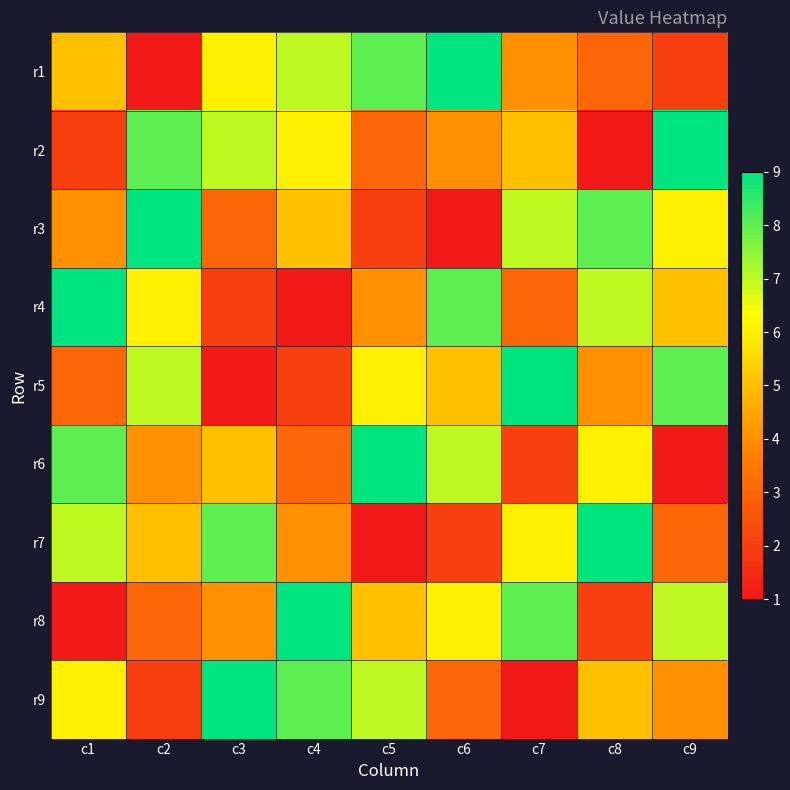

Between c9 and c5, which is larger?

c5